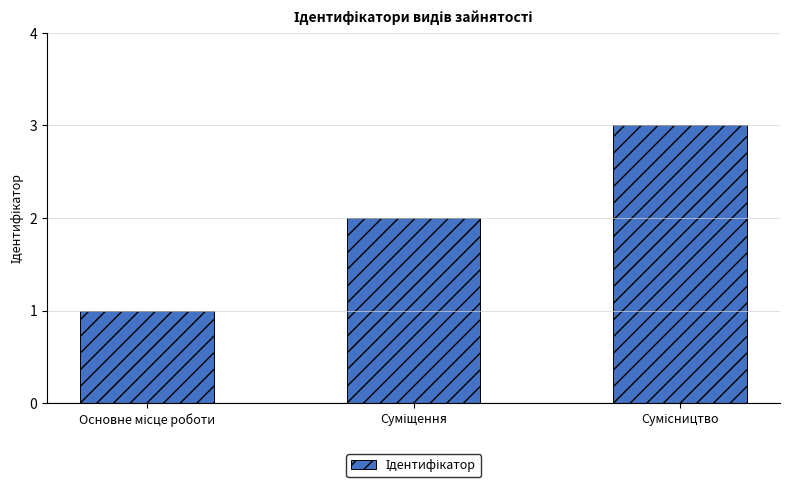

How many values are between 1 and 3?

3